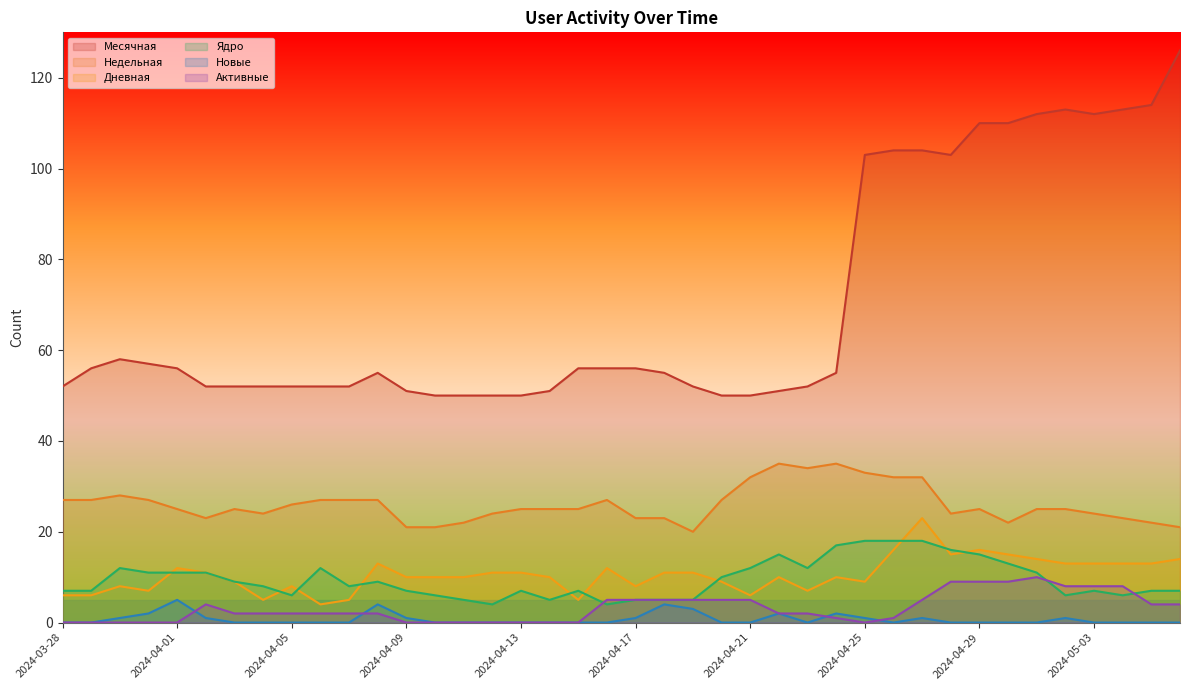

What is the difference between the highest and lowest values at 2024-03-29?

56